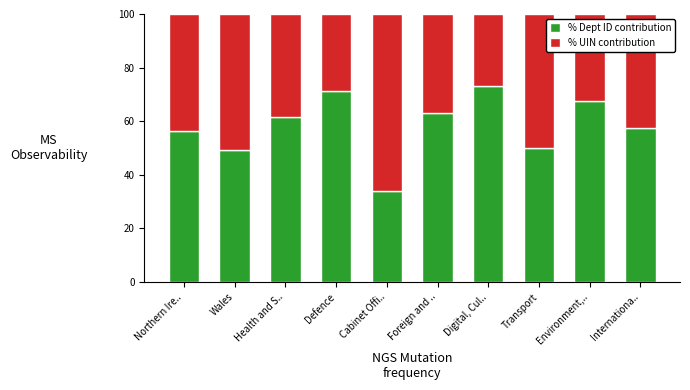

True or false: % Dept ID contribution has a value of 48.9 at Cabinet Offi...

False